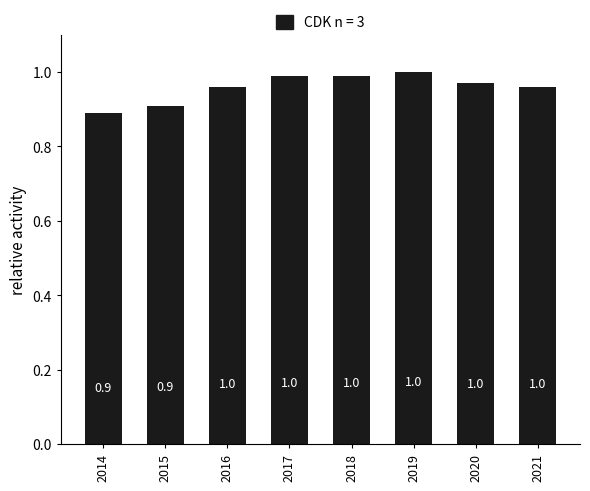

How many series are shown in this chart?

1